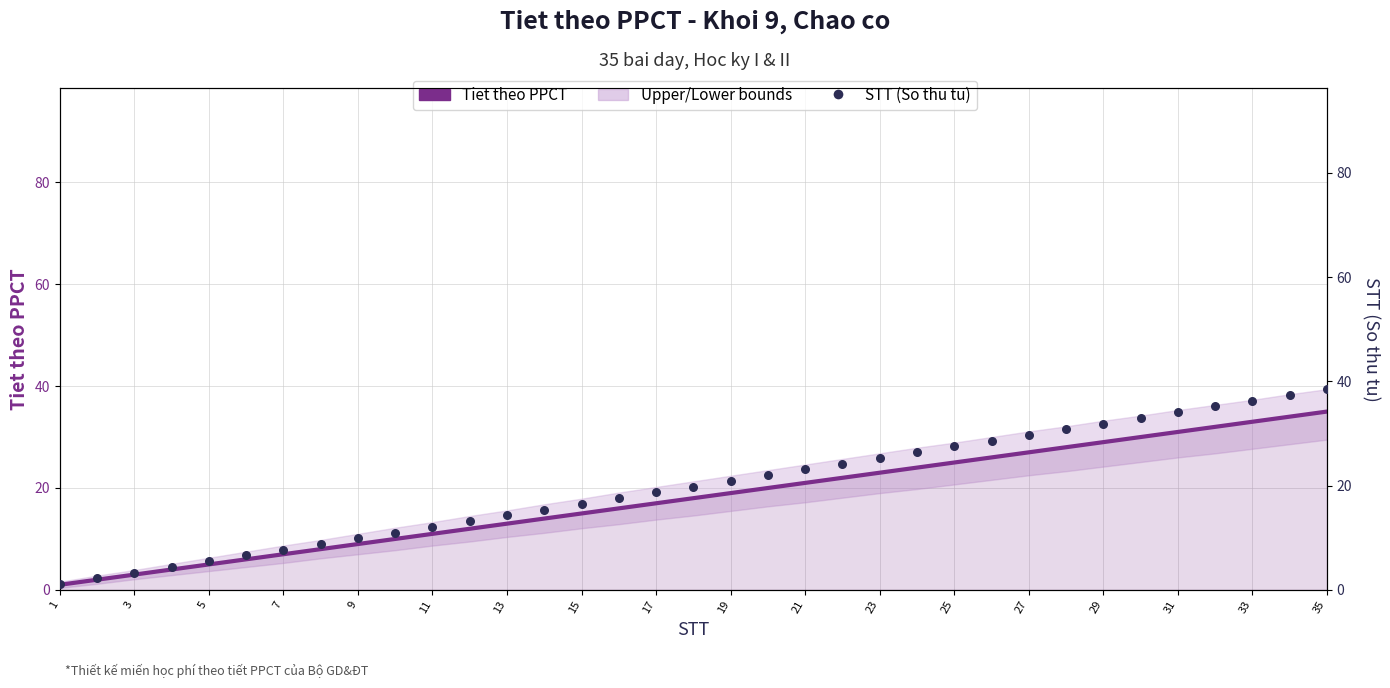

Is the value of Tiet theo PPCT at 25 greater than the value of STT (So thu tu) at 5?

Yes